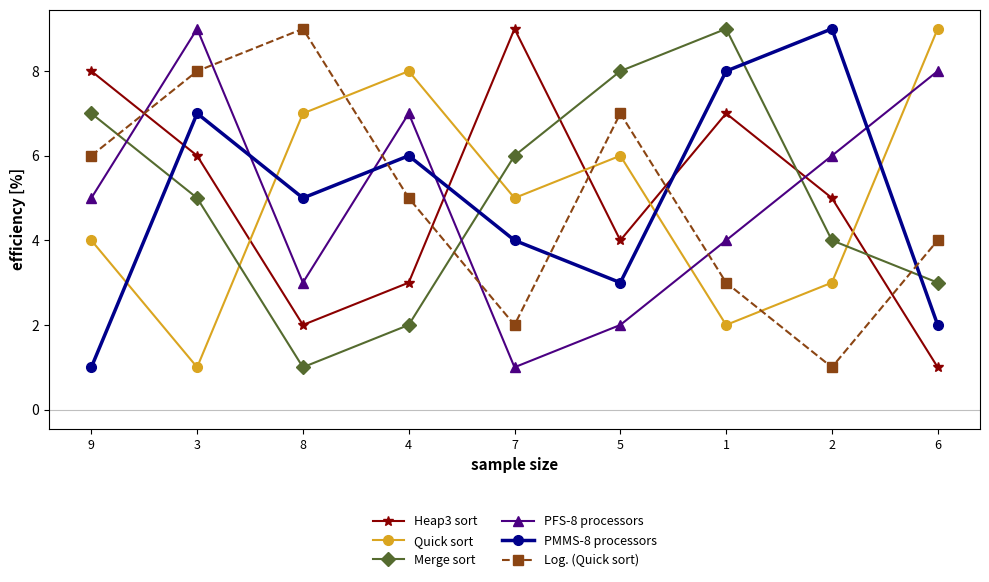

What is the total value across all series at 5?

30